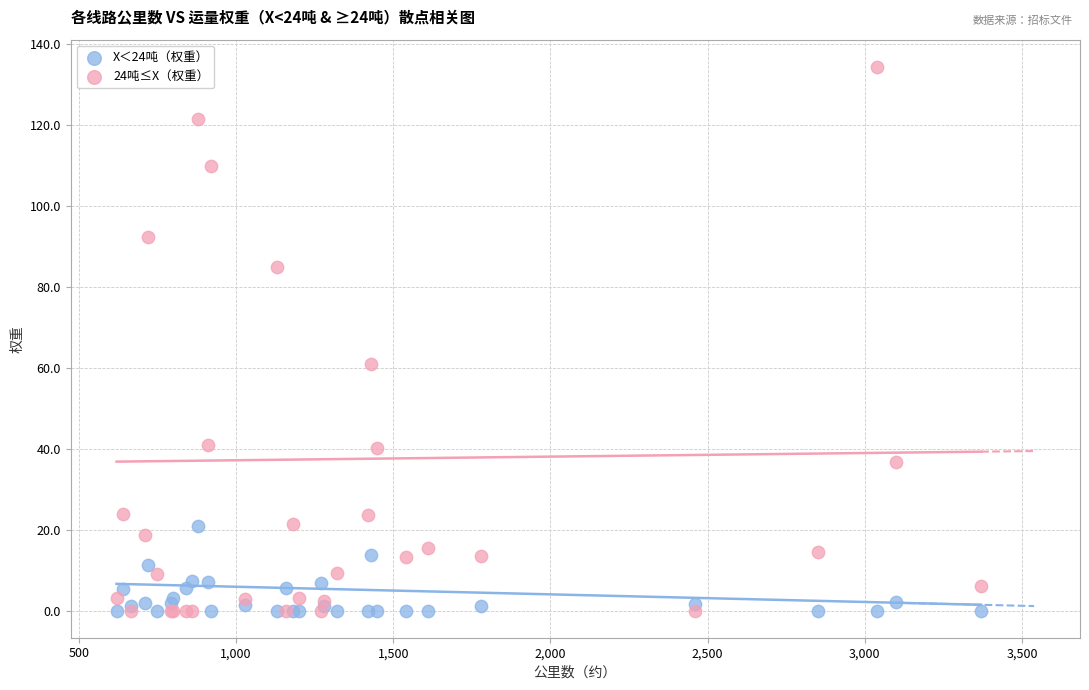

Across all series, what Y value is closest to 67?

60.8